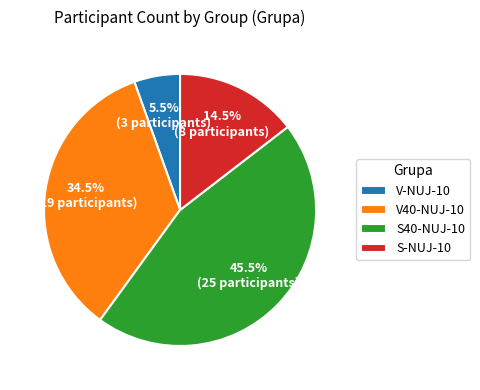

How many segments does this pie chart have?

4